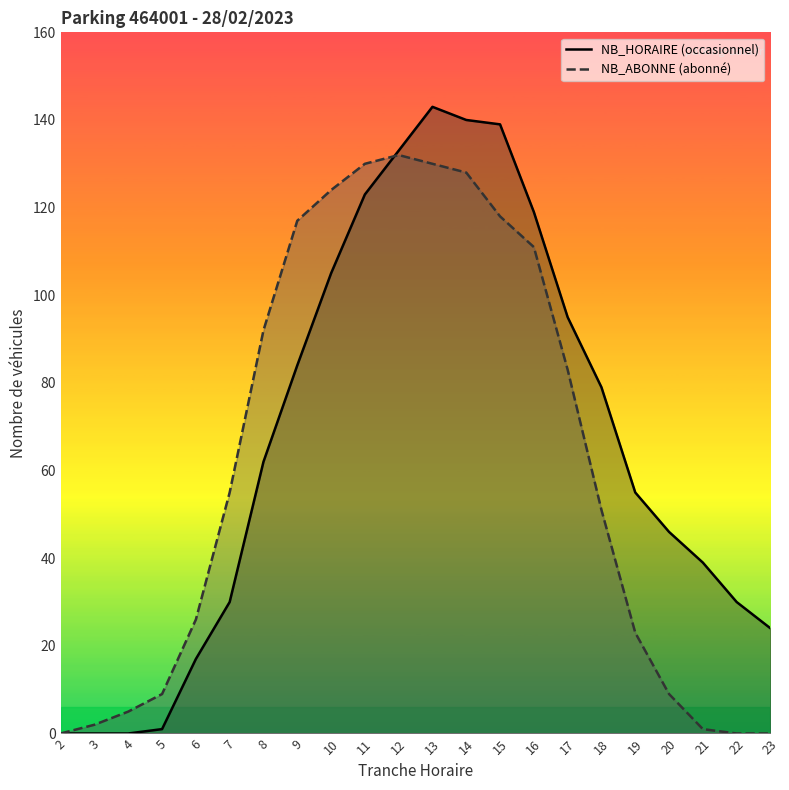

What is the difference between the second highest and second lowest values in the NB_HORAIRE series?

140